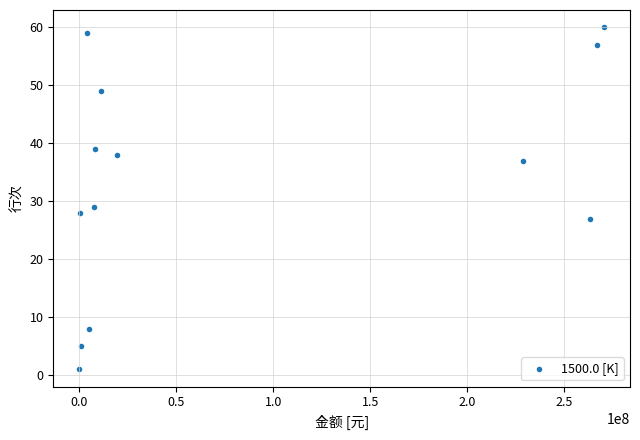

What Y value in the scatter plot is closest to 30?

29